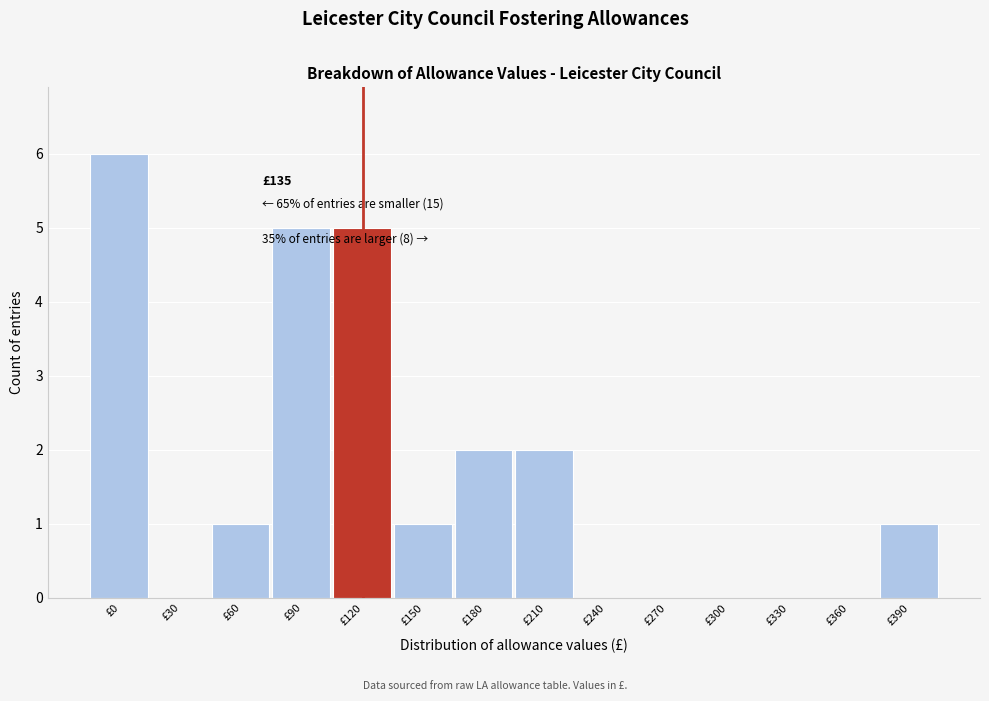

Reading left to right, extract all data points from this chart.

£0=6	£30=0	£60=1	£90=5	£120=5	£150=1	£180=2	£210=2	£240=0	£270=0	£300=0	£330=0	£360=0	£390=1